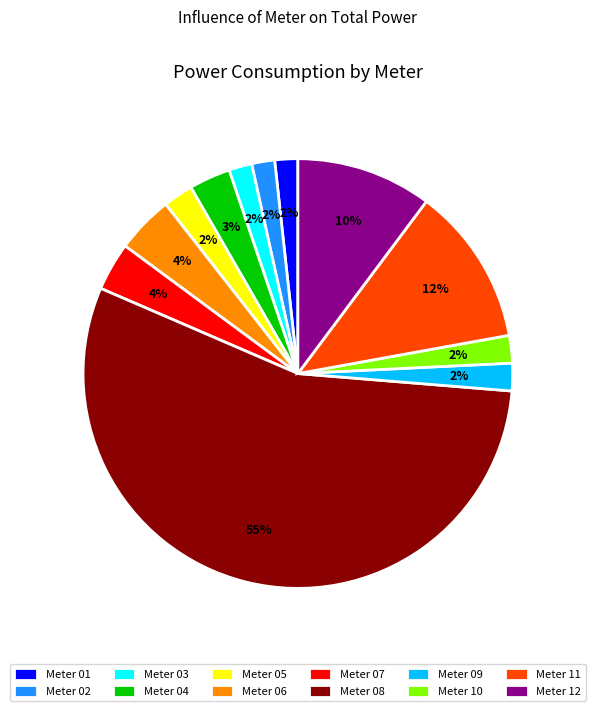

Does any single category account for the majority?

Yes